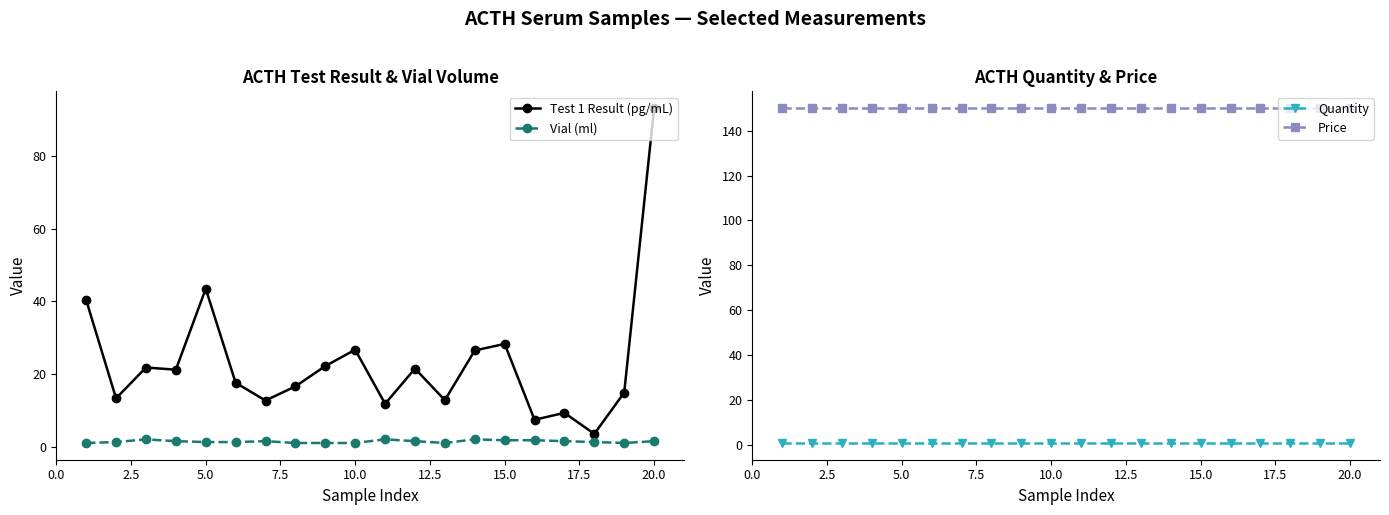

Count the Vial (ml) values in the range 1 to 2.

20